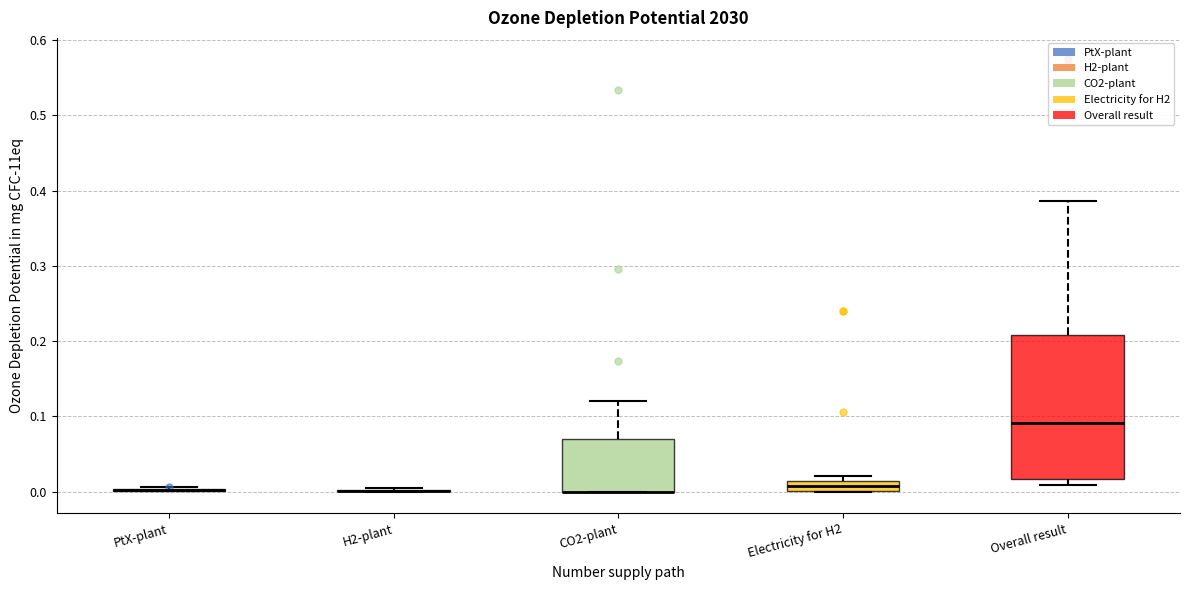

Which box is the tallest, from its lower edge to its upper edge?

Overall result